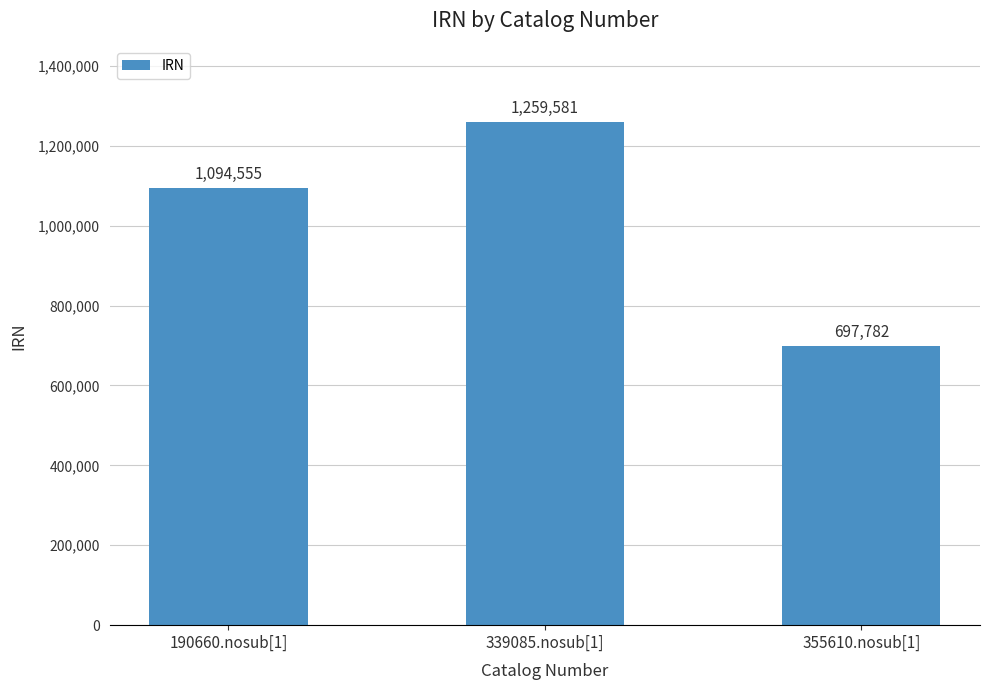

How many values are below 1094555?

1